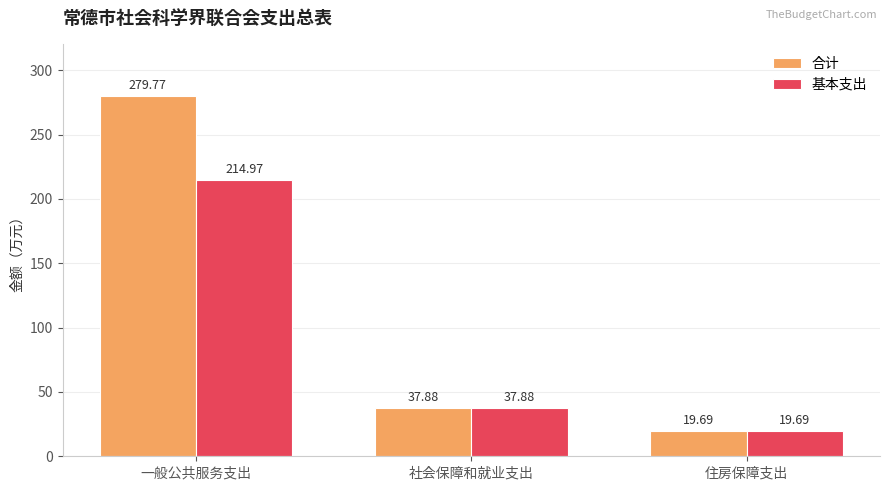

Rank the series by their average value, from lowest to highest.

基本支出, 合计